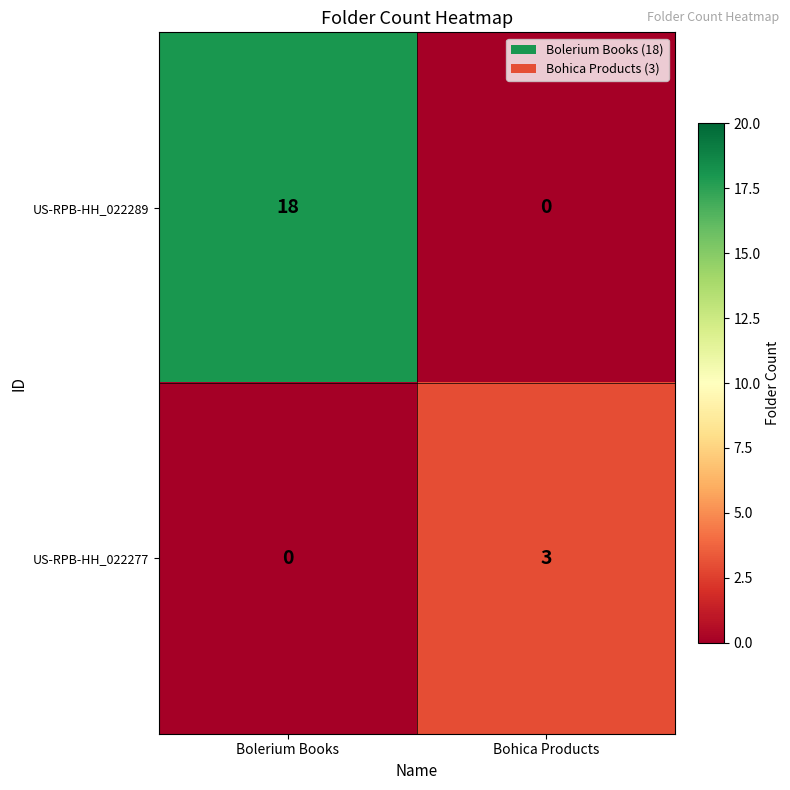

Reading right to left, what are all the values shown in this chart?

US-RPB-HH_022289: 0	18
US-RPB-HH_022277: 3	0